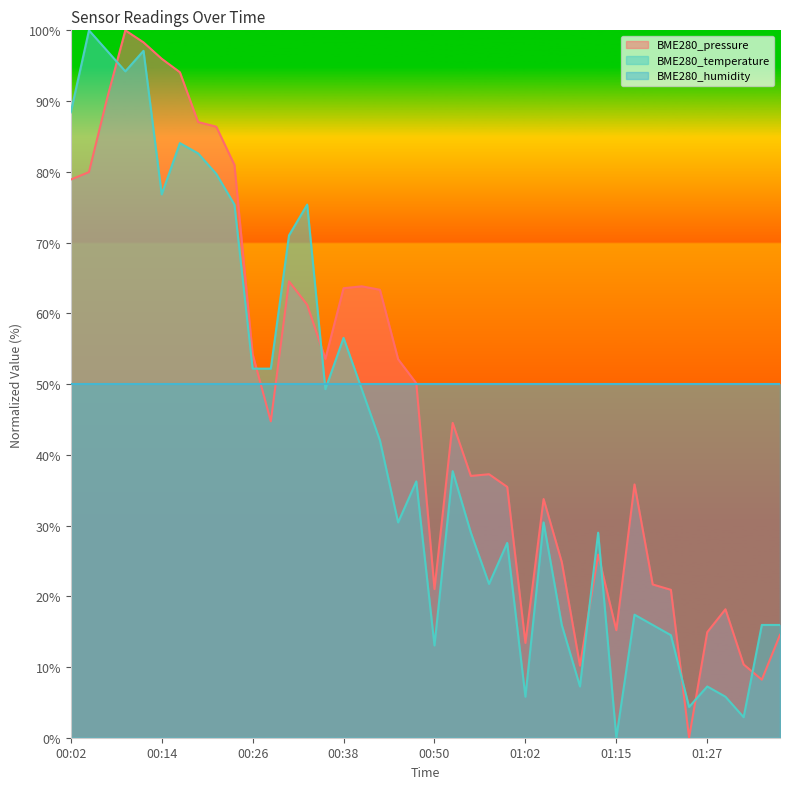

What are all the series names shown in the legend?

BME280_pressure, BME280_temperature, BME280_humidity